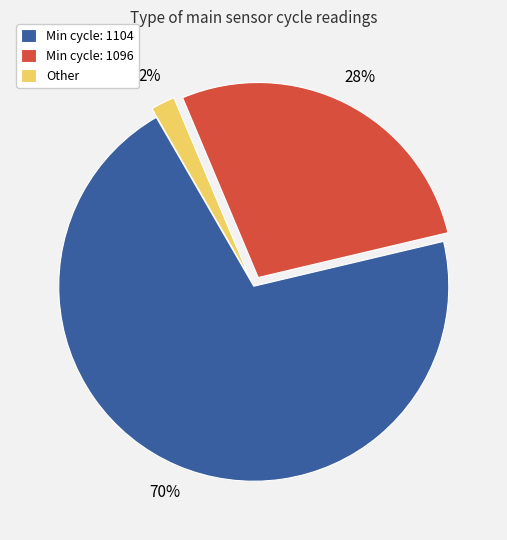

Is the sum of Min cycle: 1096 and Min cycle: 1104 greater than half?

Yes